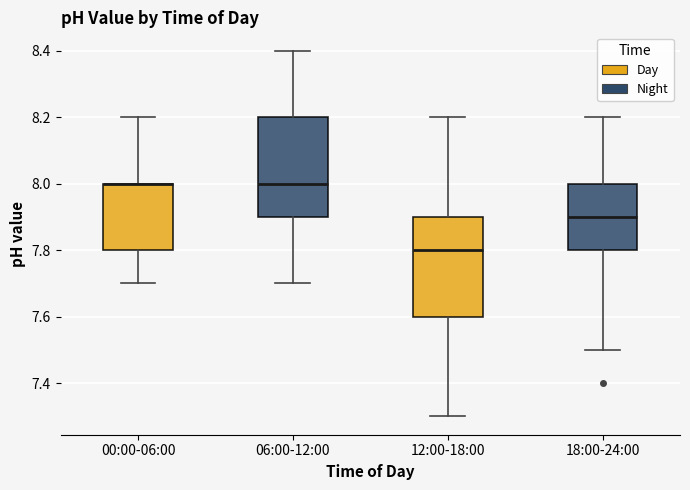

Reading left to right, read every box against the y-axis: the position of its median line, the range the box covers, and the ends of its whiskers. The values are not printed on the chart, so give them approximately, as read against the axis.

00:00-06:00: median 8.0 (drawn on the box's upper edge), box 7.8 to 8.0, whiskers 7.7 to 8.2
06:00-12:00: median 8.0, box 7.9 to 8.2, whiskers 7.7 to 8.4
12:00-18:00: median 7.8, box 7.6 to 7.9, whiskers 7.3 to 8.2
18:00-24:00: median 7.9, box 7.8 to 8.0, whiskers 7.5 to 8.2